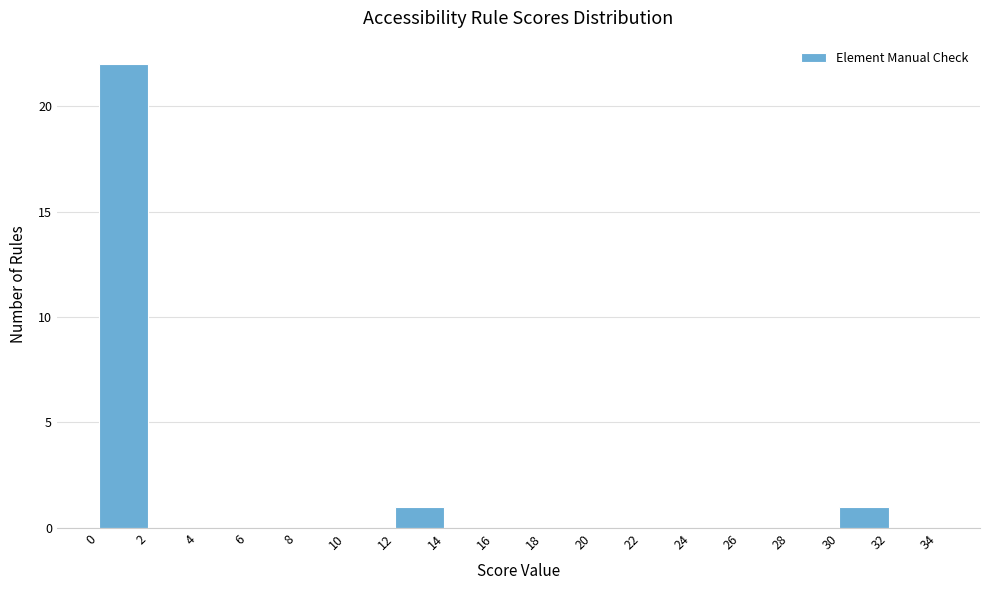

Which range on the x-axis has the tallest bar?

0 to 2